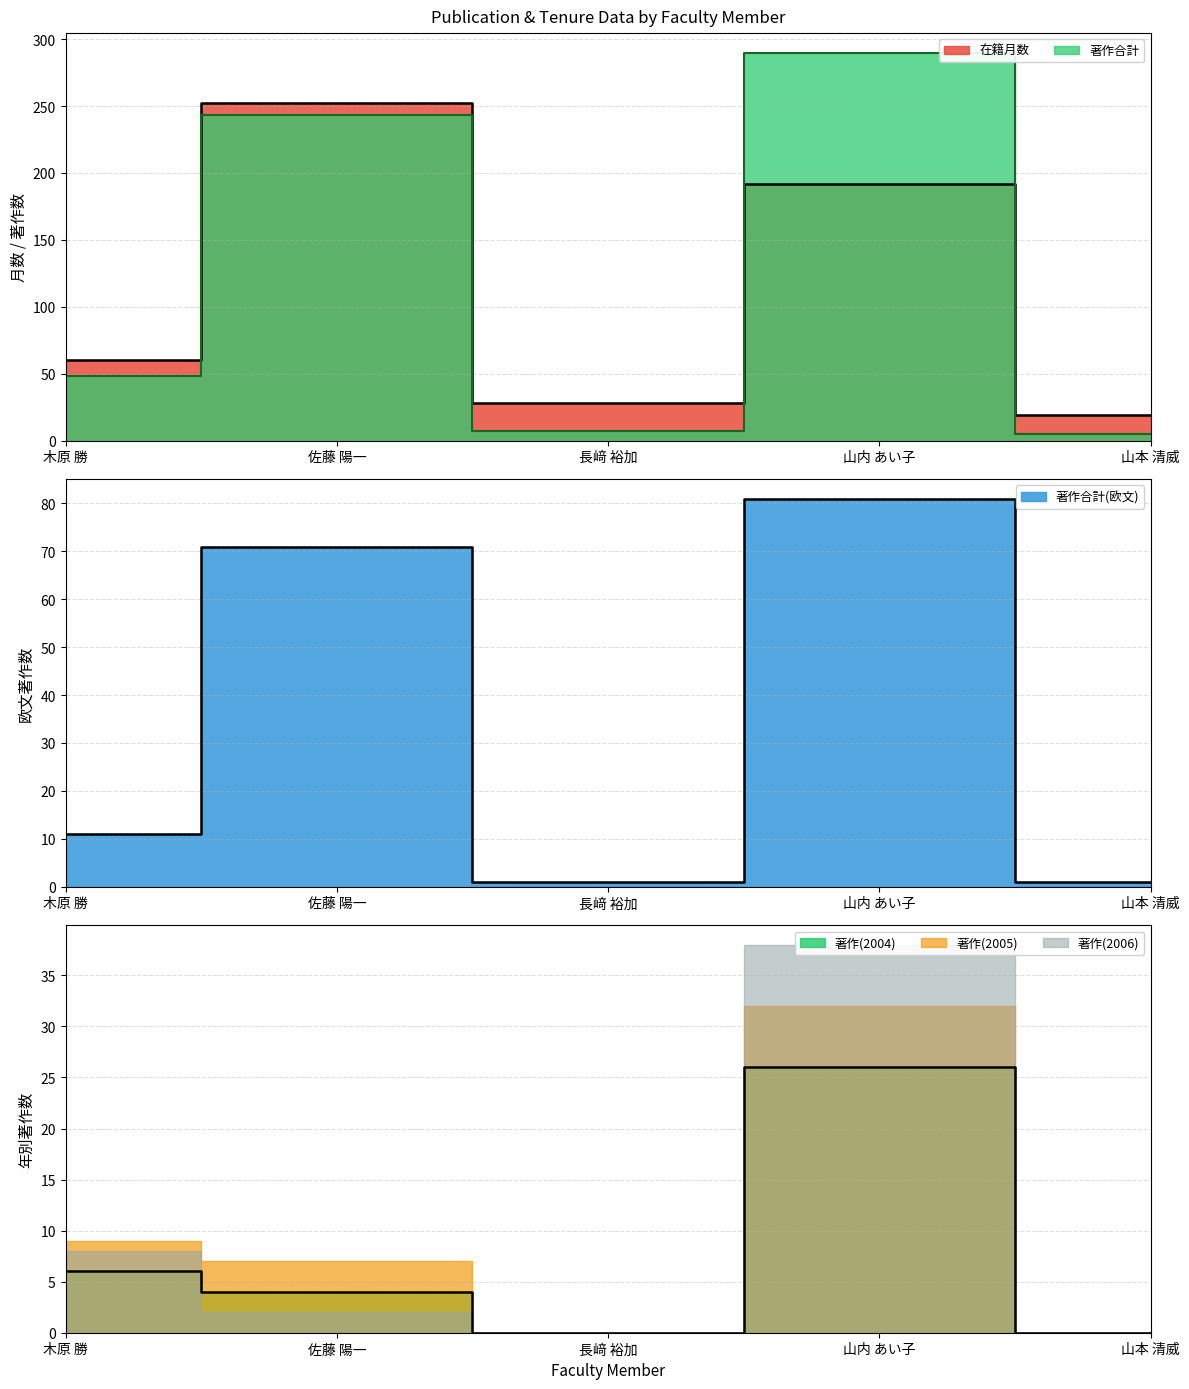

Which label corresponds to the largest value in the chart?

山内 あい子